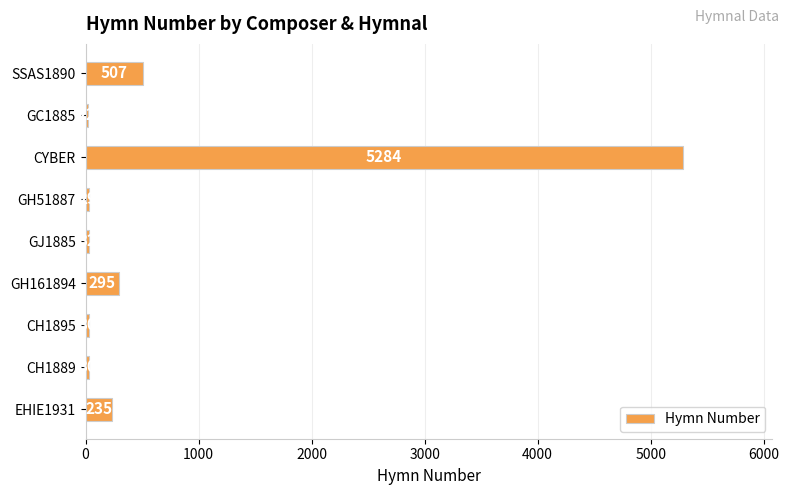

Is it true that the value at GH161894 is 295?

True